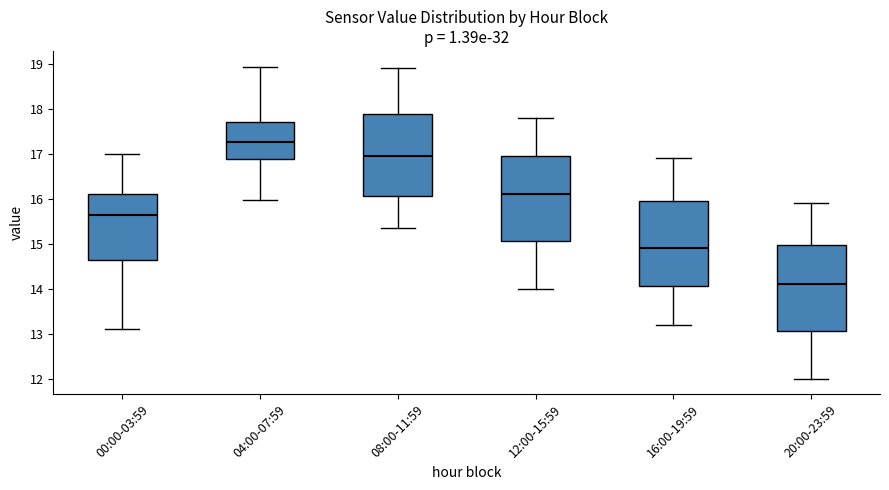

Which box's median line is the highest?

04:00-07:59